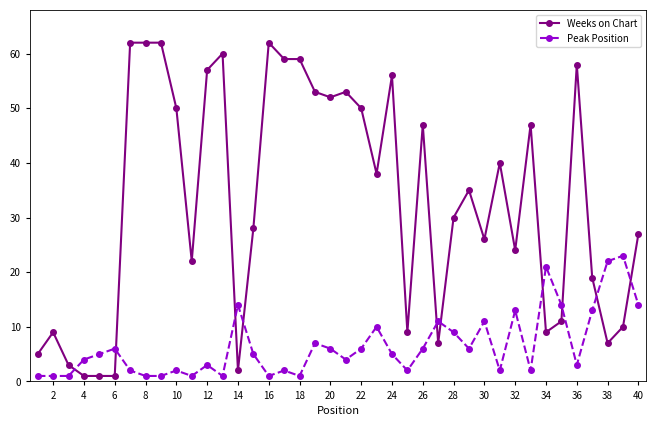

List the series in order of their peak value, lowest first.

Peak Position, Weeks on Chart